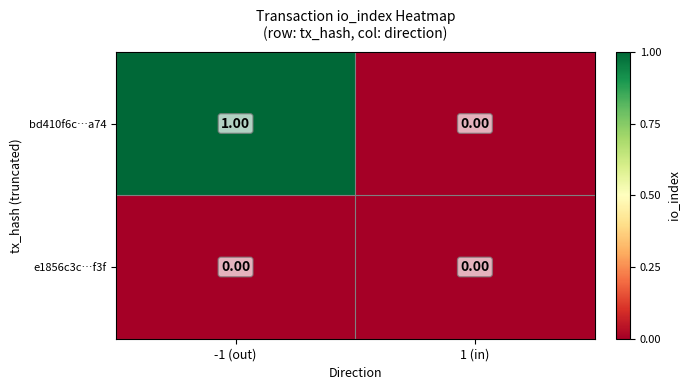

Which series has the largest total across all categories?

bd410f6c…a74